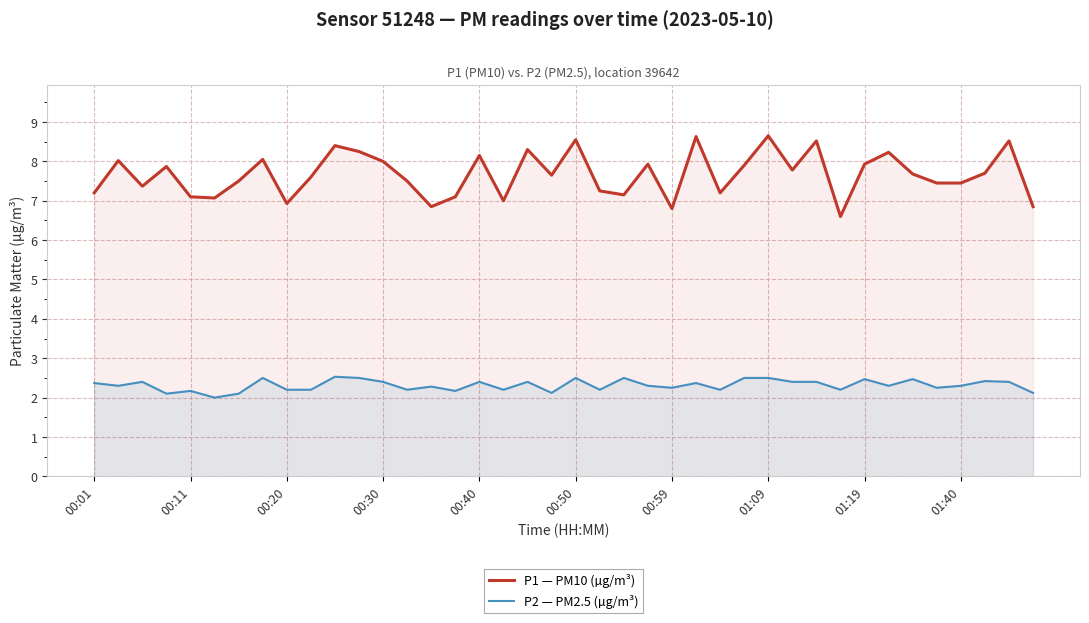

What is the difference between the highest and lowest values at 13?

5.3